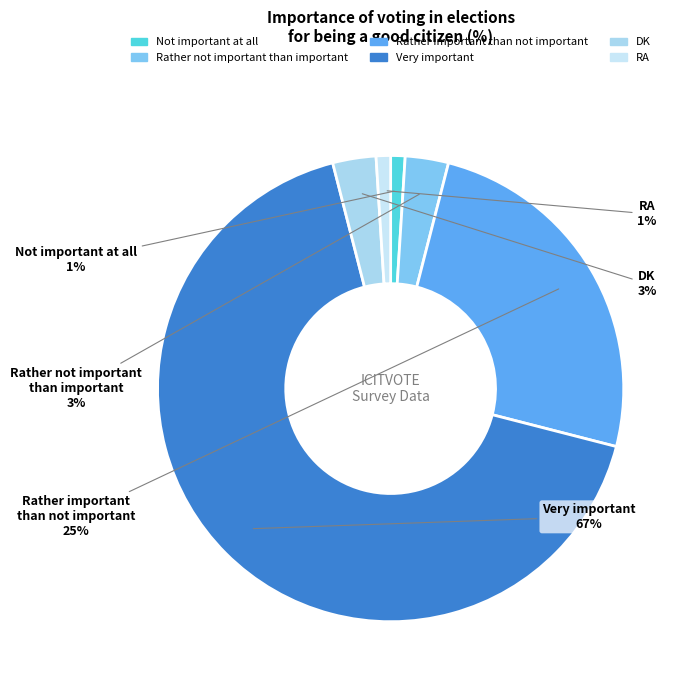

To the nearest percent, what is the difference between the Rather not important than important and Not important at all slice percentages?

2%